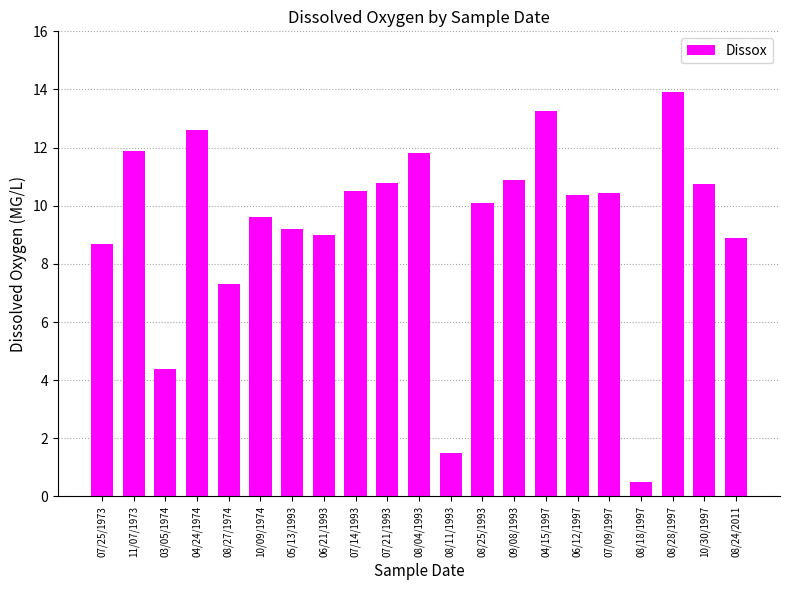

Does the chart contain stacked bars?

No